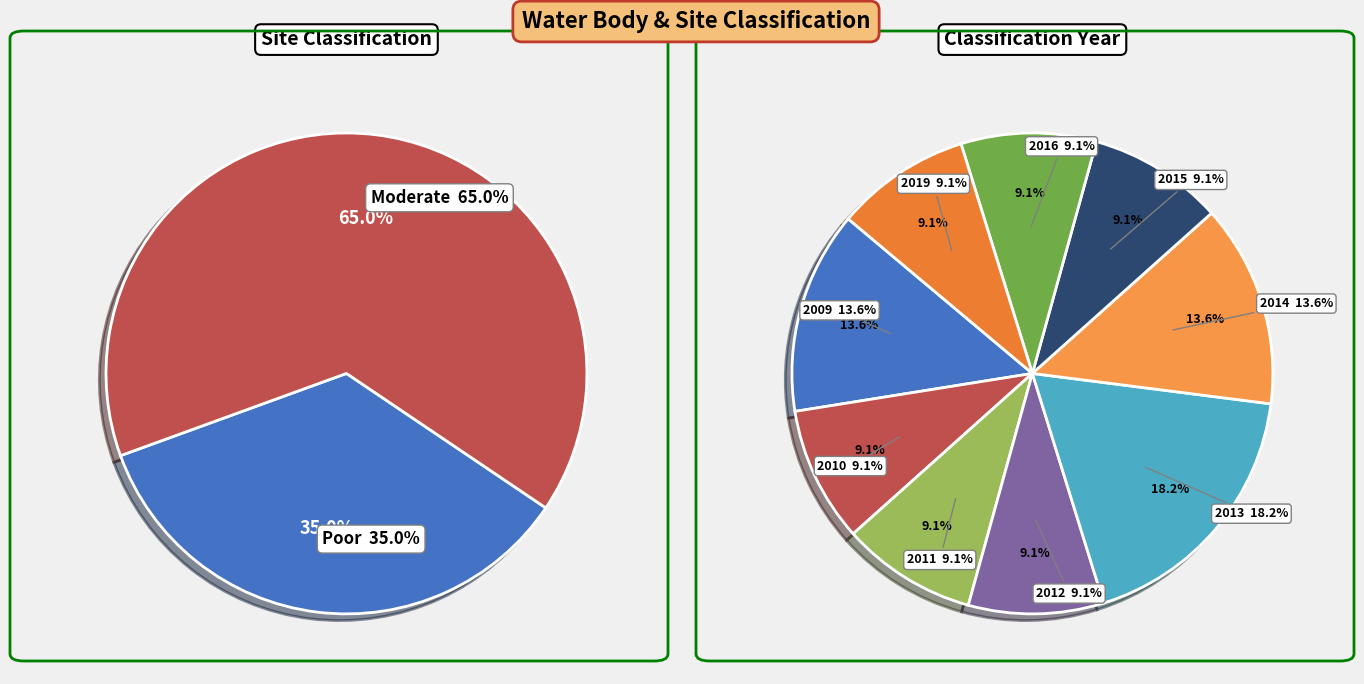

How many segments does this pie chart have?

11